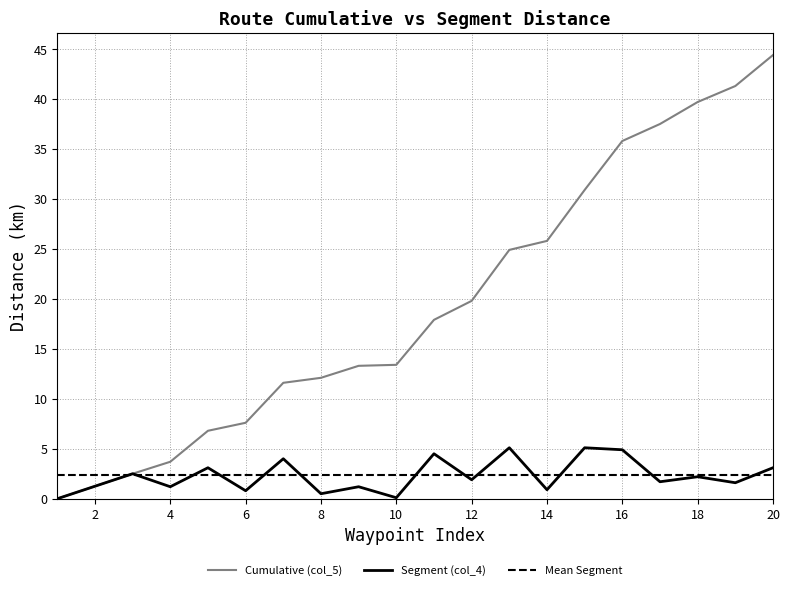

Reading left to right, transcribe all the data shown in this chart.

Cumulative (col_5): 1=0.0	3=2.5	4=3.7	5=6.8	6=7.6	7=11.6	8=12.1	9=13.3	10=13.4	11=17.9	12=19.8	13=24.9	14=25.8	15=30.9	16=35.8	17=37.5	18=39.7	19=41.3	20=44.4
Segment (col_4): 1=0.0	3=2.5	4=1.2	5=3.1	6=0.8	7=4.0	8=0.5	9=1.2	10=0.1	11=4.5	12=1.9	13=5.1	14=0.9	15=5.1	16=4.9	17=1.7	18=2.2	19=1.6	20=3.1